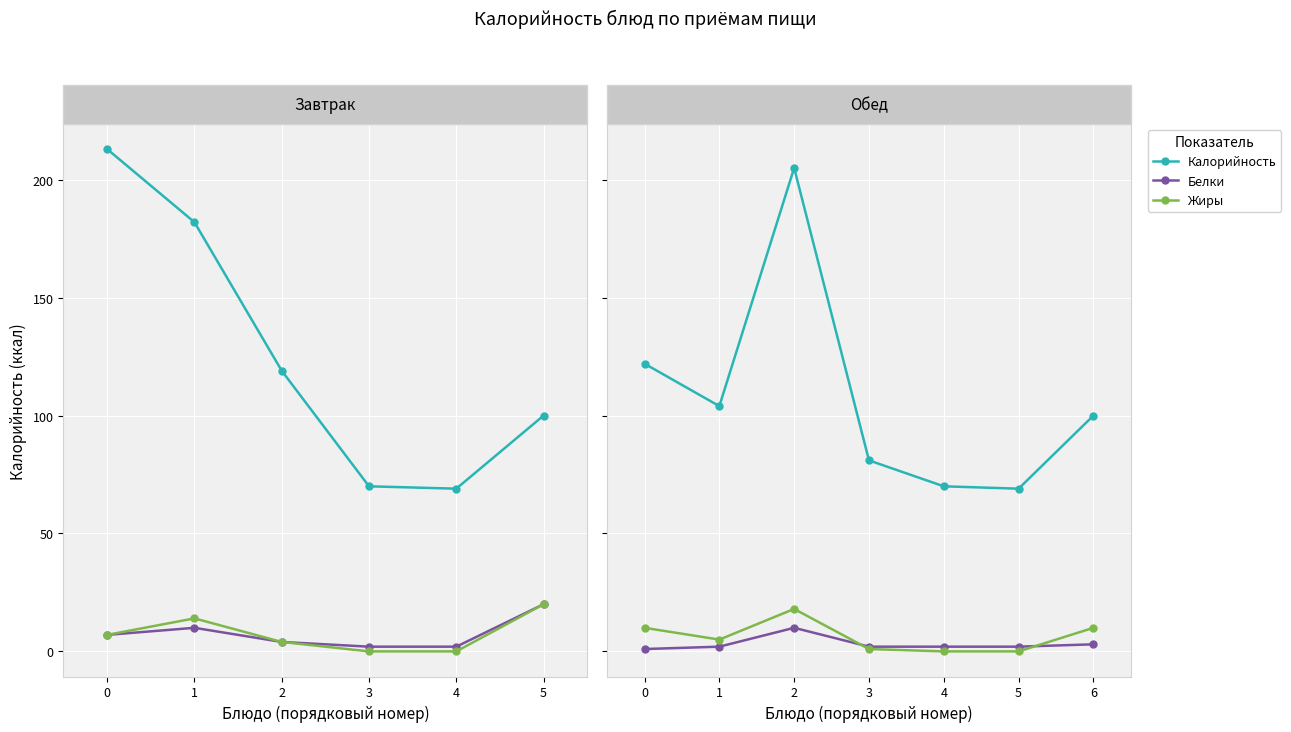

What is the total value across all series at 1?

111